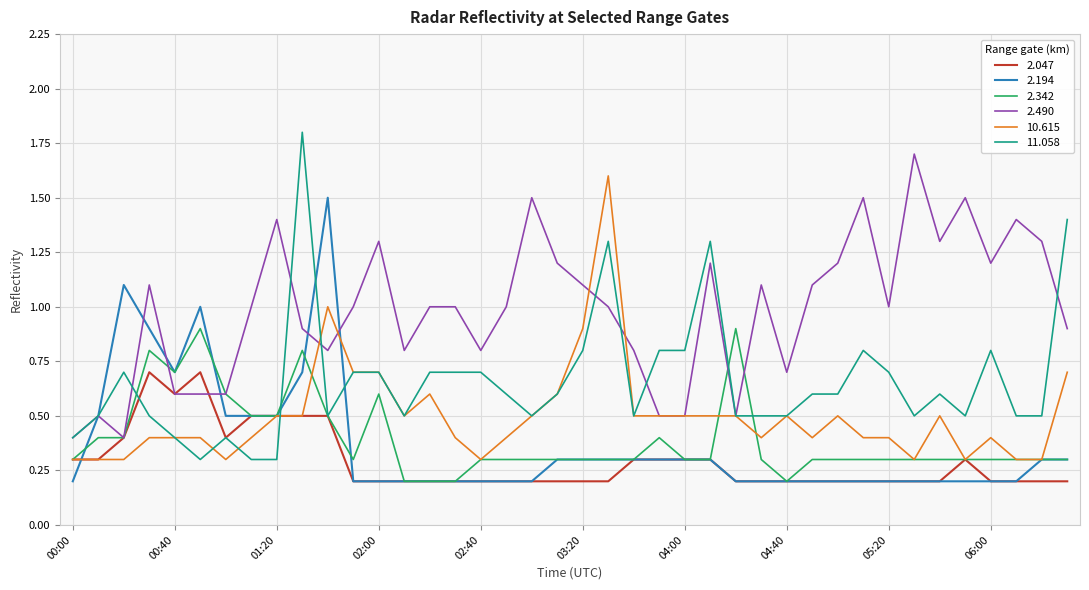

What is the highest value of the 10.615 series?

1.6